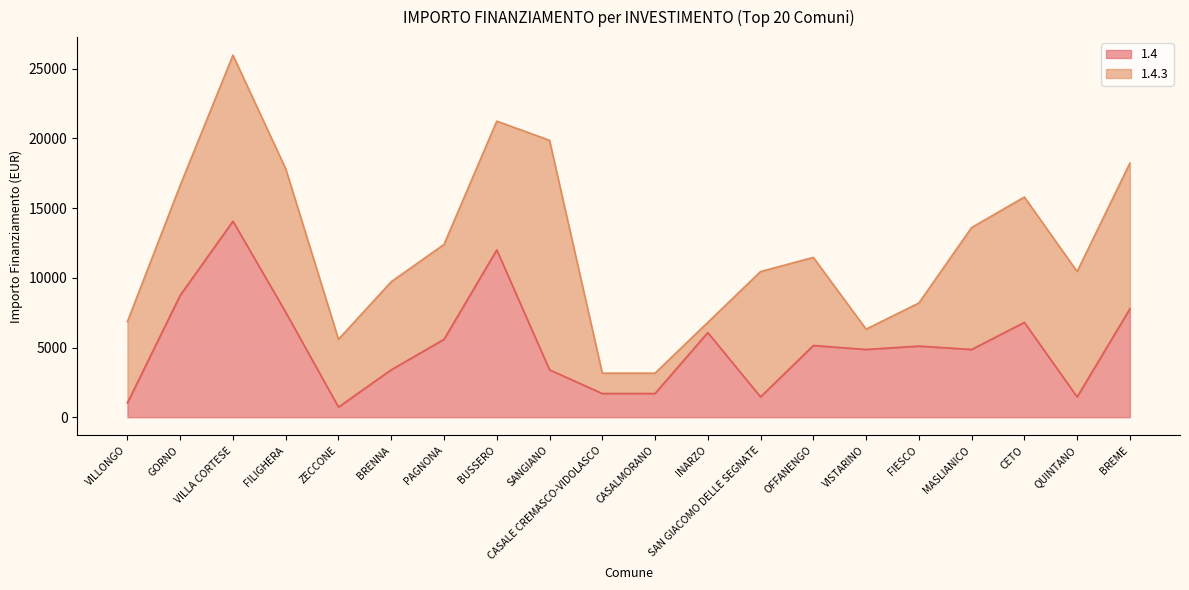

The value at PAGNONA is 5589. True or false?

True